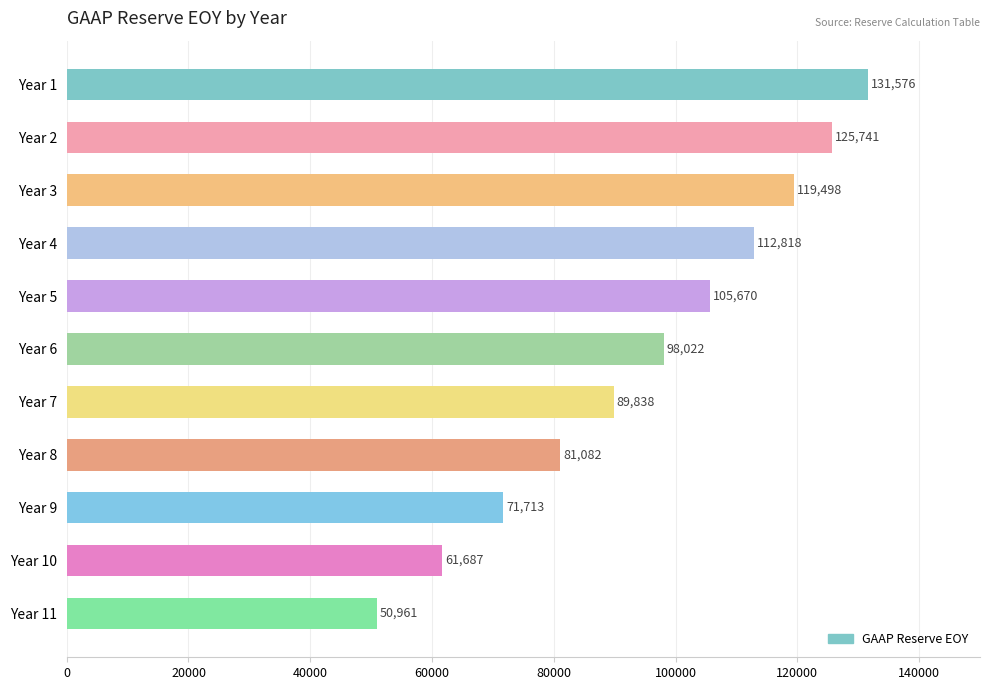

Is it true that the value at Year 5 is 166576.1?

False